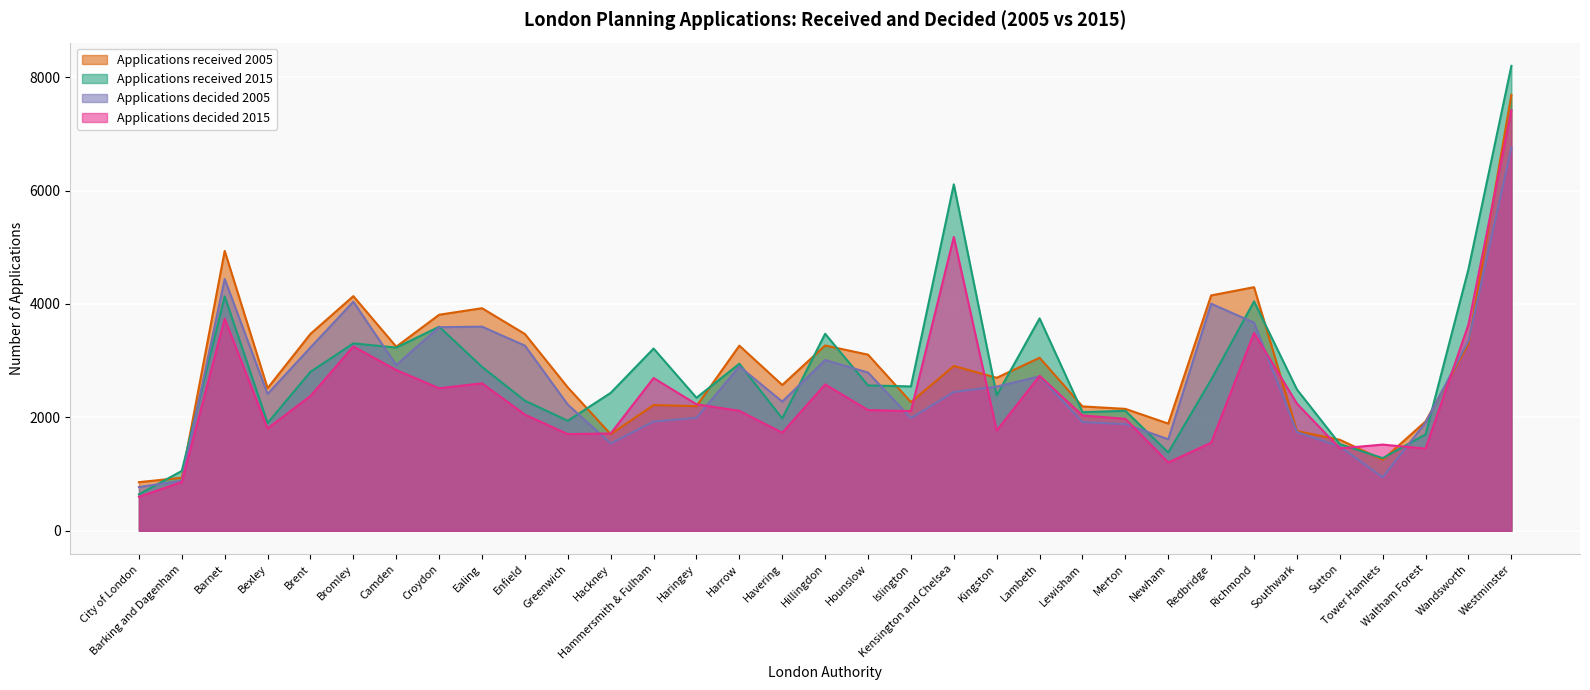

At which category is the sum across all series the highest?

Westminster